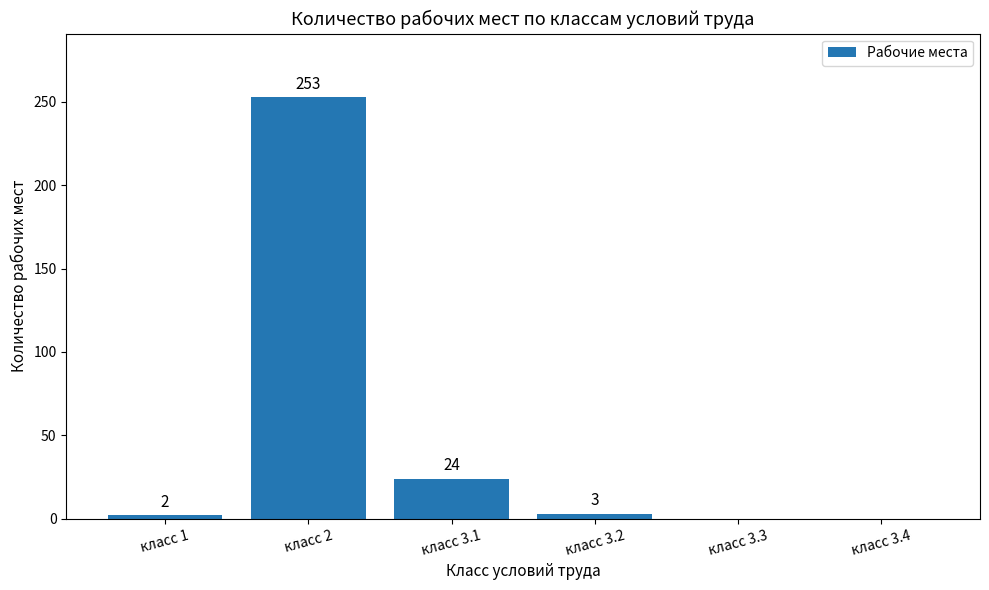

True or false: the data shows 37 at класс 3.1.

False